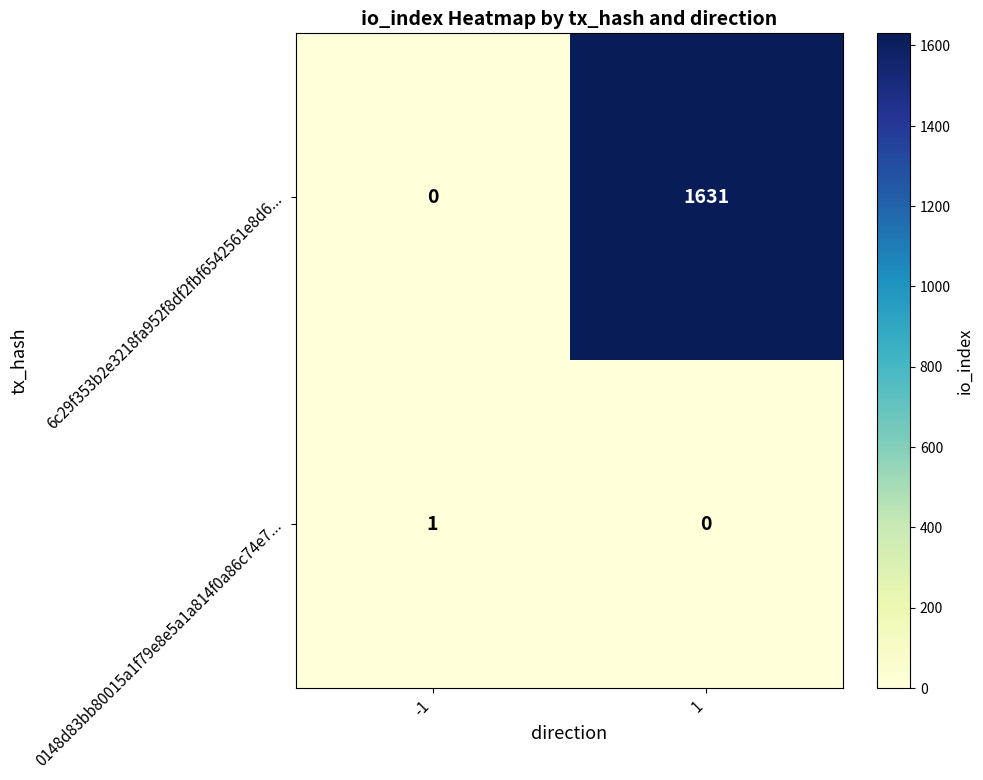

At how many categories does at least one series exceed 1253?

1